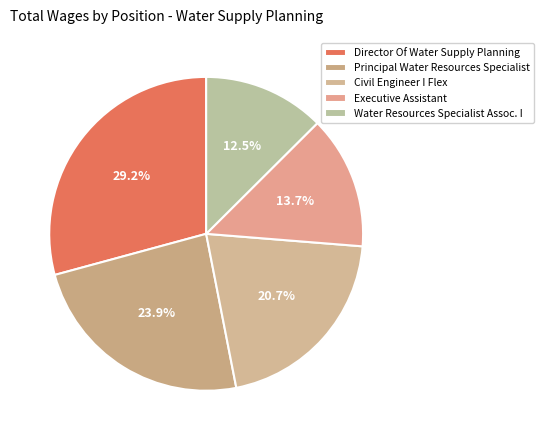

Does any single category account for the majority?

No